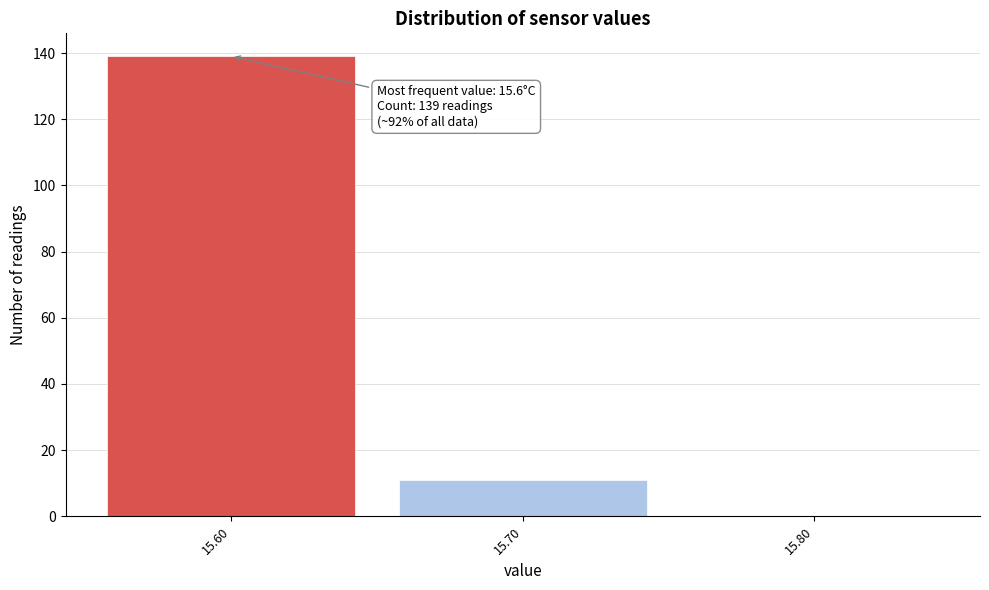

Over which range of the x-axis is the bar tallest?

15.55 to 15.65